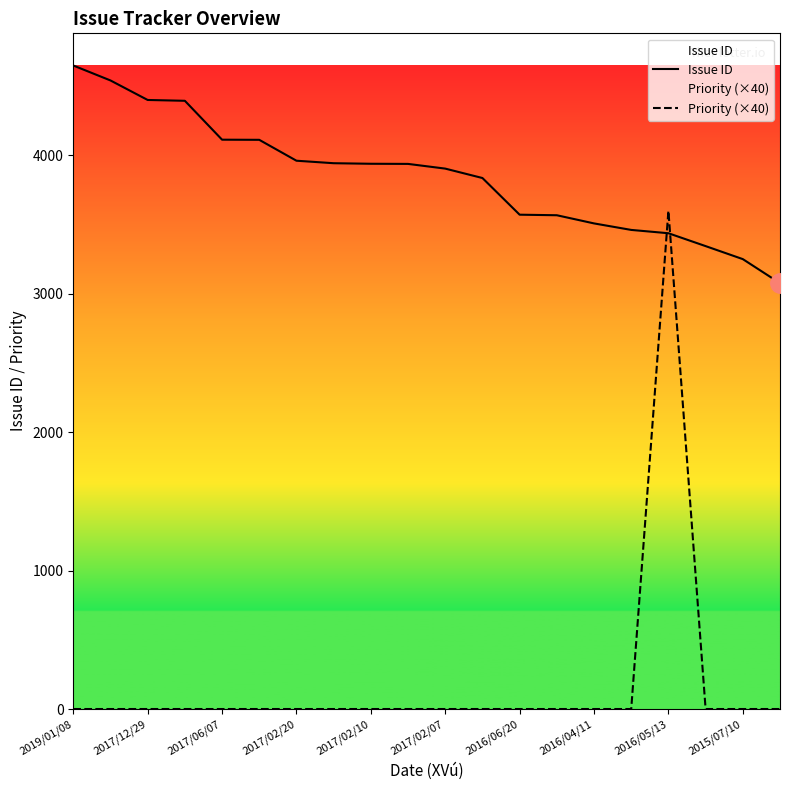

In Priority (×40), how many points are higher than both neighbors (excluding endpoints)?

1